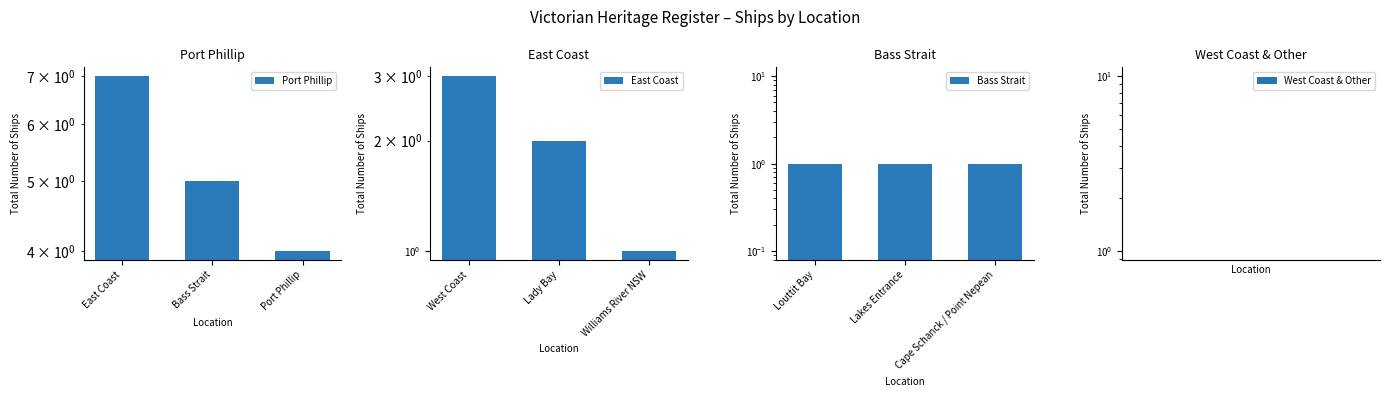

True or false: Port Phillip has a value of 4 at Port Phillip.

True